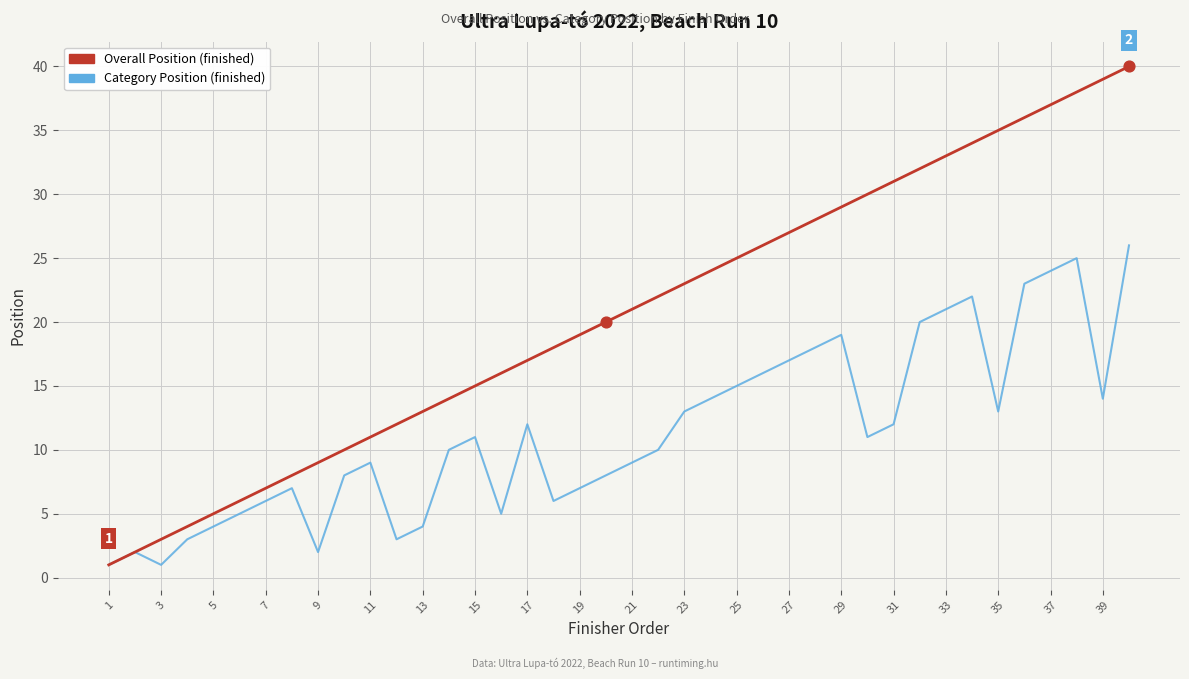

What are all the series names shown in the legend?

Overall Position (finished), Category Position (finished)